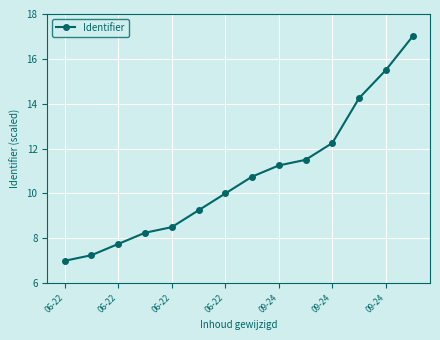

What is the smallest value displayed?

7.0